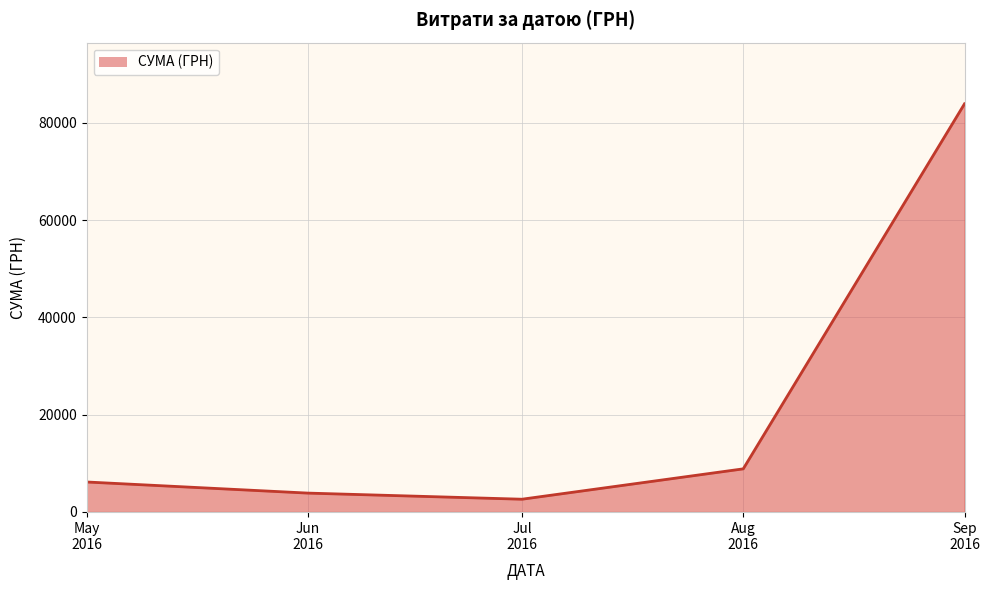

How many interior local valleys (lower than both neighbors) does the data have?

1